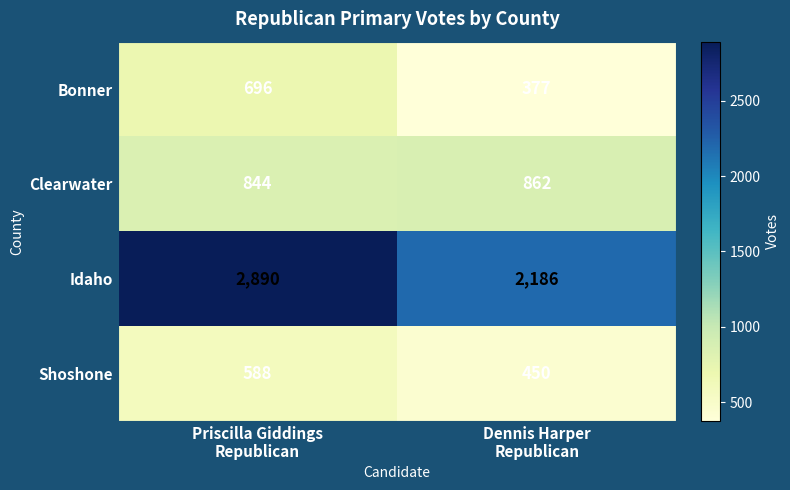

Which series has the largest total across all categories?

Idaho